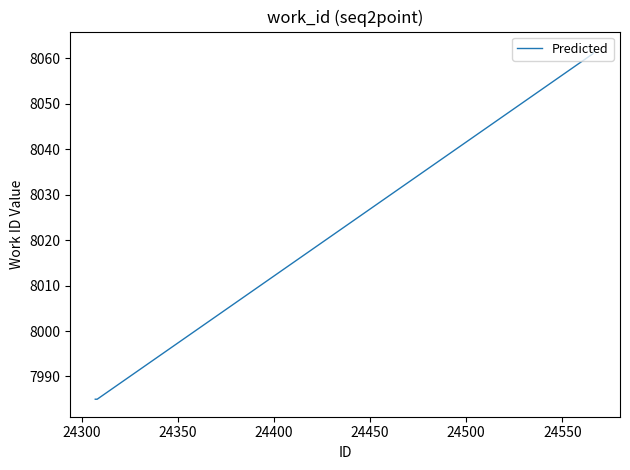

Count the number of data series in this chart.

1